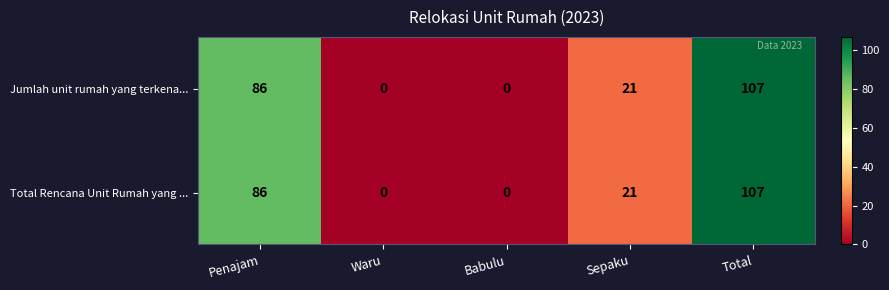

Reading left to right, list all the values displayed in this chart.

Jumlah unit rumah yang terkena...: Penajam=86	Waru=0	Babulu=0	Sepaku=21	Total=107
Total Rencana Unit Rumah yang ...: Penajam=86	Waru=0	Babulu=0	Sepaku=21	Total=107